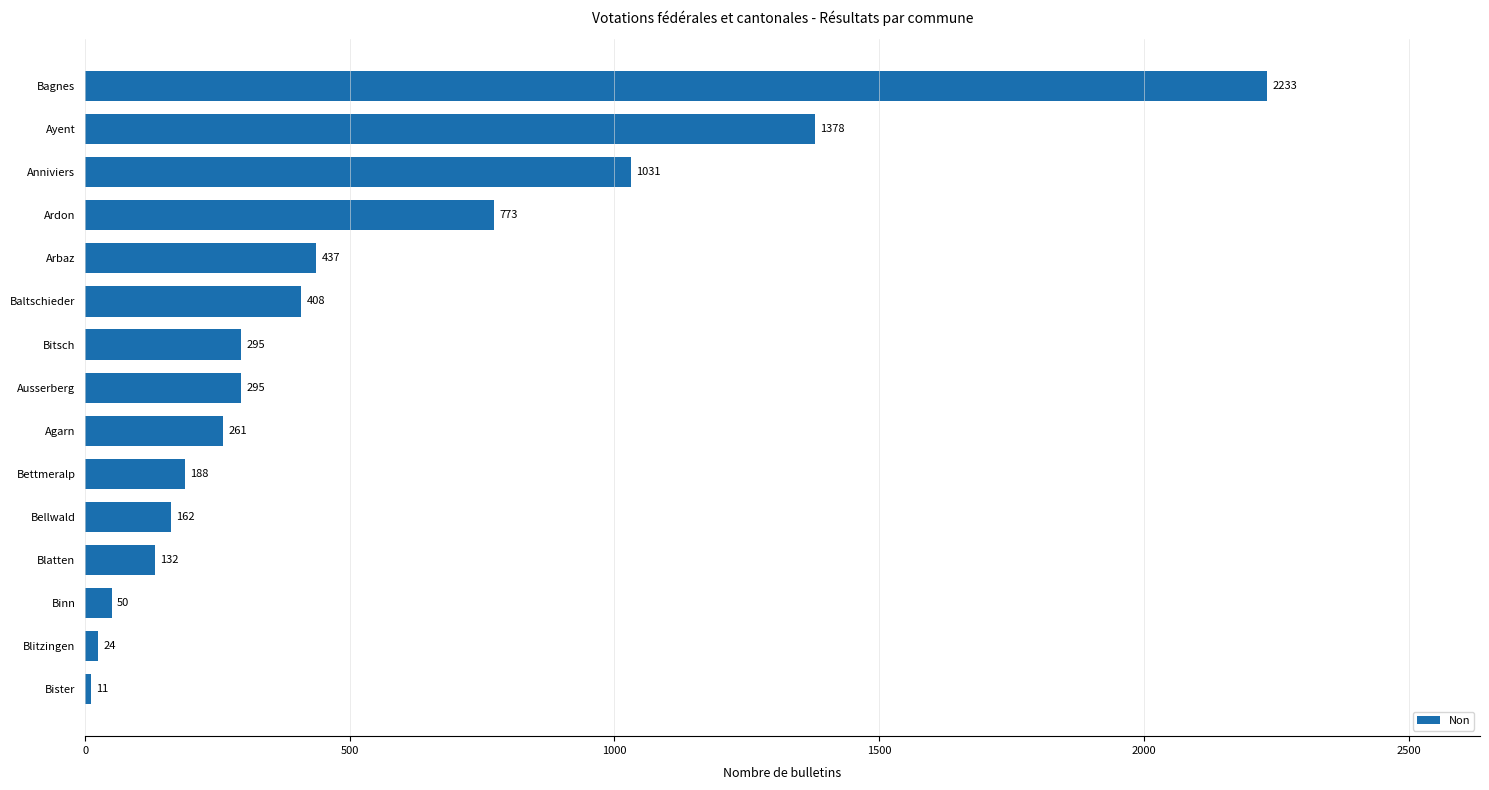

What is the average value?

512